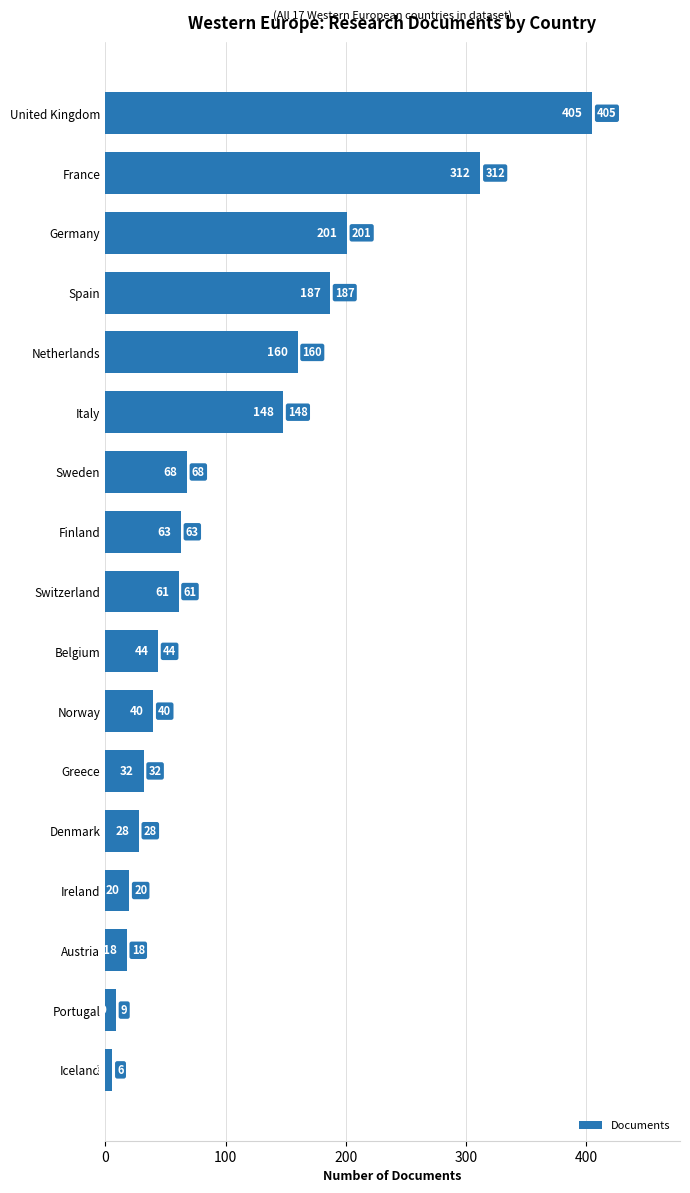

List the labels in order of value, smallest first.

Iceland, Portugal, Austria, Ireland, Denmark, Greece, Norway, Belgium, Switzerland, Finland, Sweden, Italy, Netherlands, Spain, Germany, France, United Kingdom